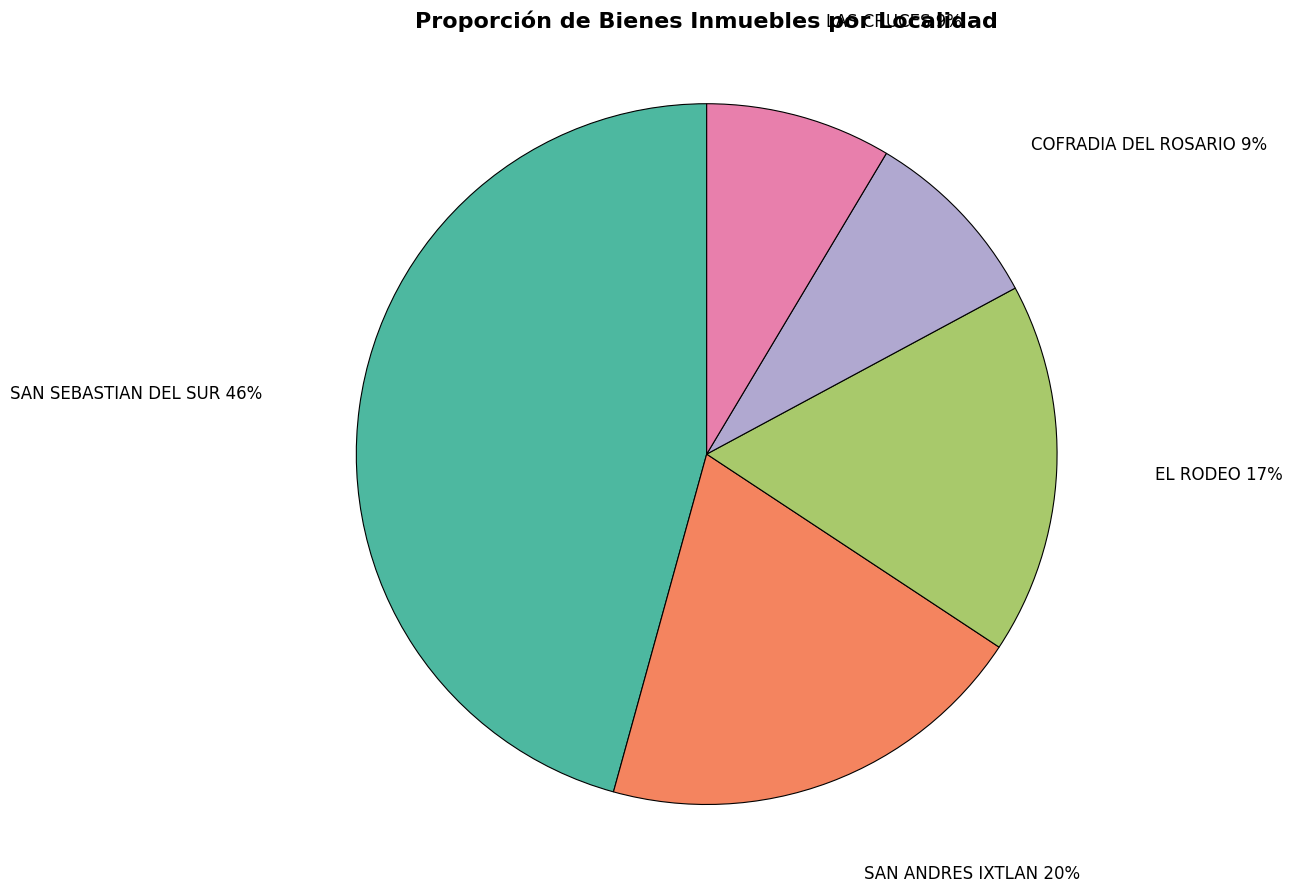

How many segments does this pie chart have?

5